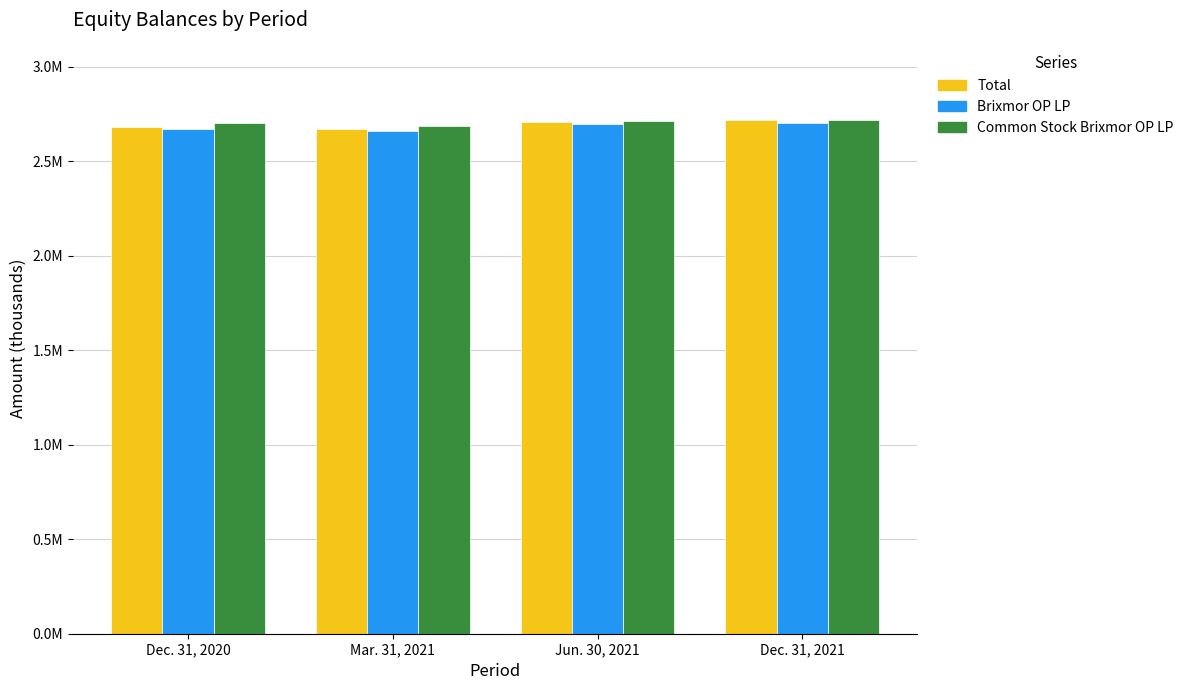

Is it true that Total equals 2671203 at Mar. 31, 2021?

True